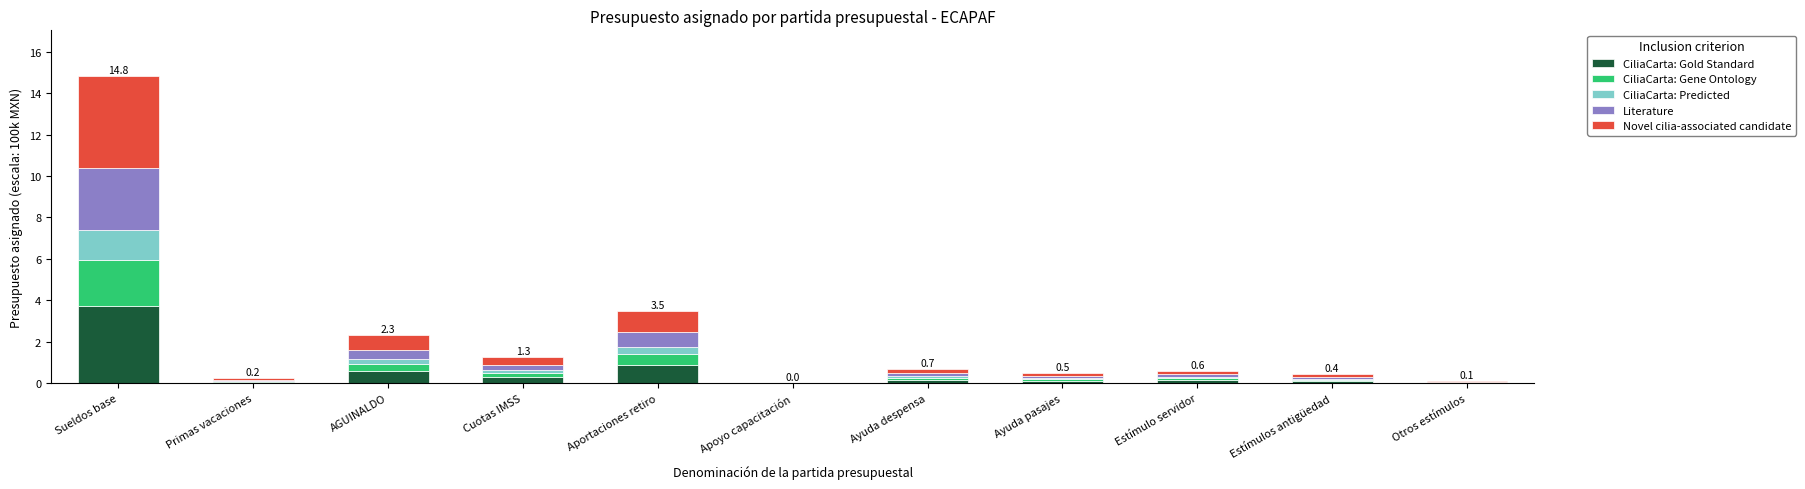

How many series are shown in this chart?

5